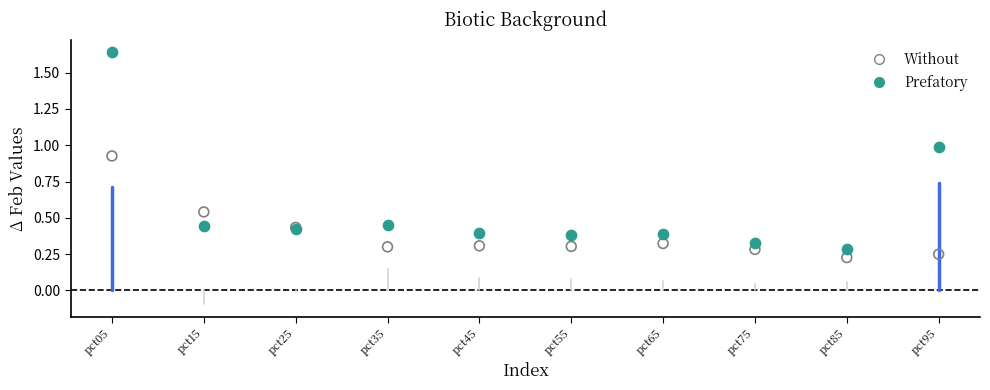

Which series reaches the maximum Y coordinate?

Prefatory